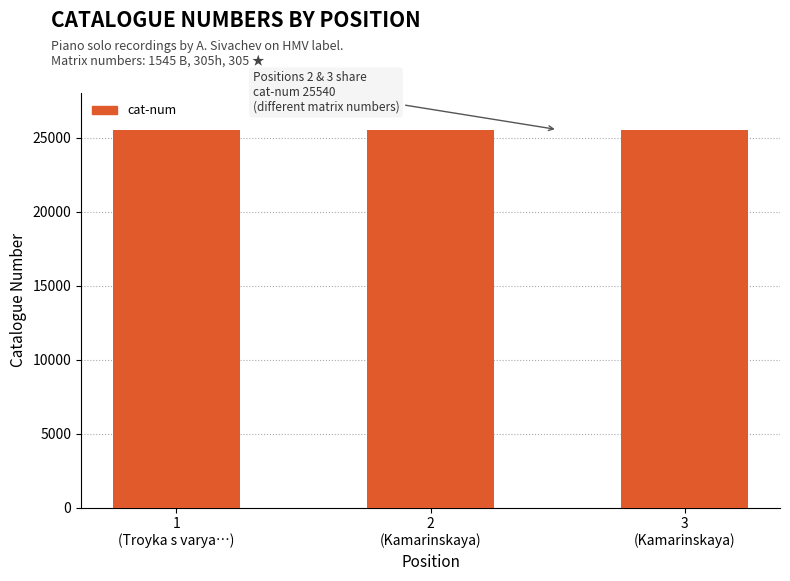

What is the value of the 3rd bar from the left?

25540